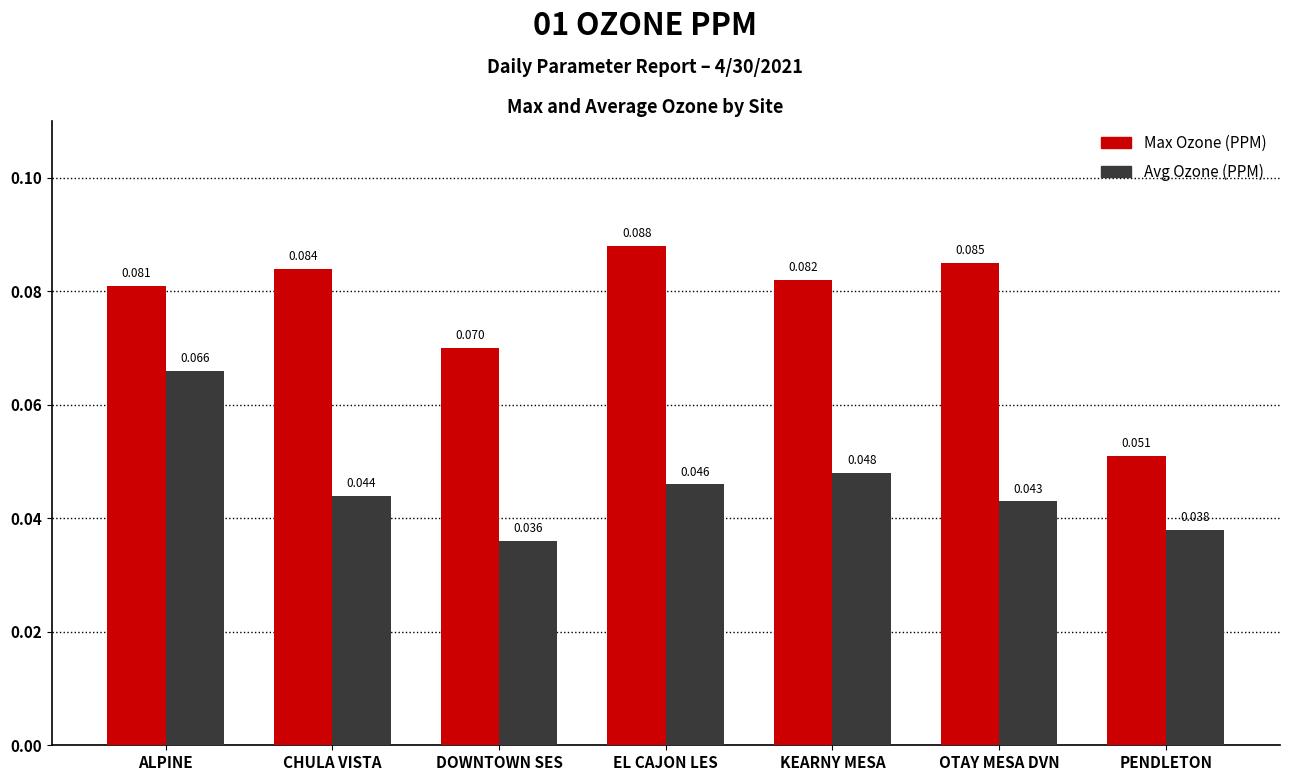

What is the label of the 6th bar from the right?

CHULA VISTA